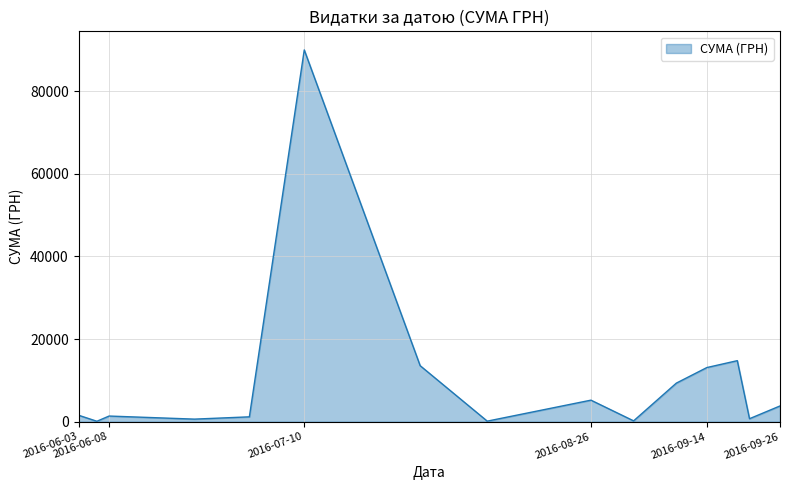

True or false: the data has more than 1 interior local peaks.

True